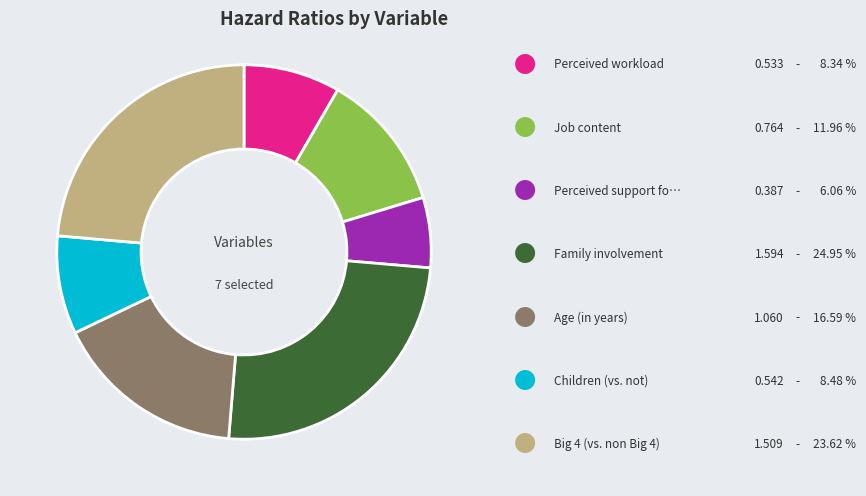

How many slices are in this pie chart?

7